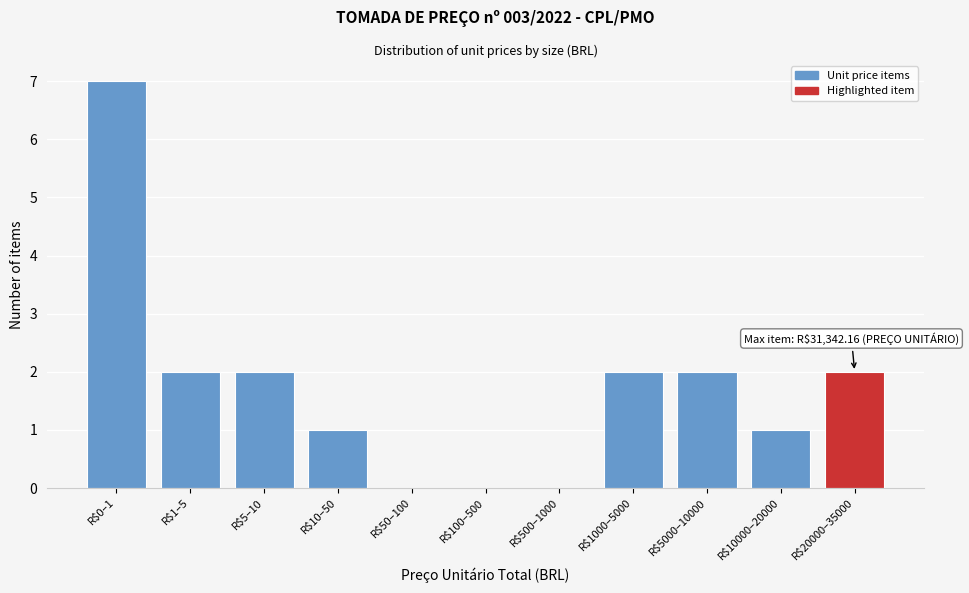

The chart shows a value of 4 at R$1–5. True or false?

False